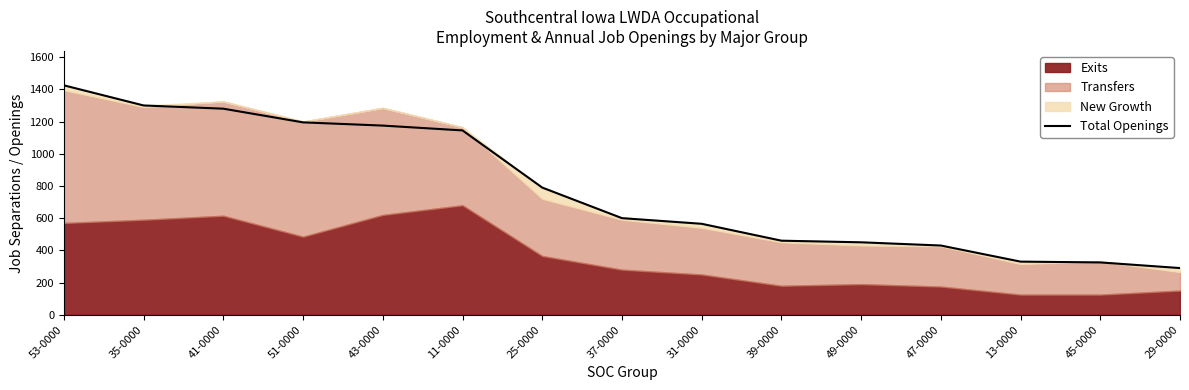

Reading left to right, extract all data points from this chart.

1425	1300	1280	1195	1175	1145	790	600	565	460	450	430	330	325	290